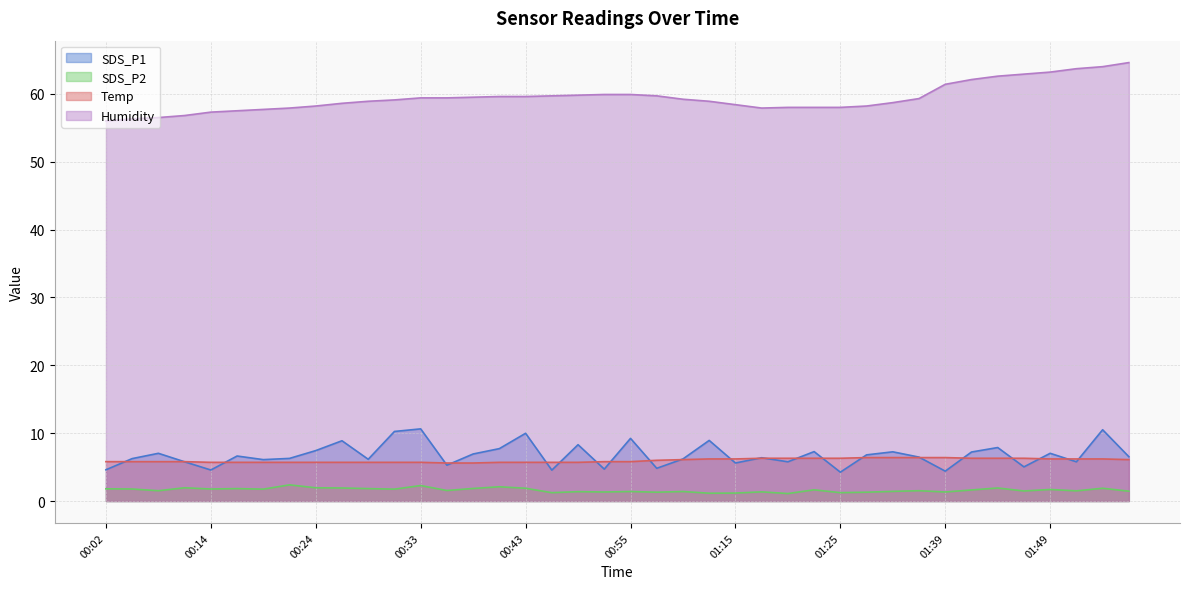

What is the minimum value for SDS_P2?

1.1